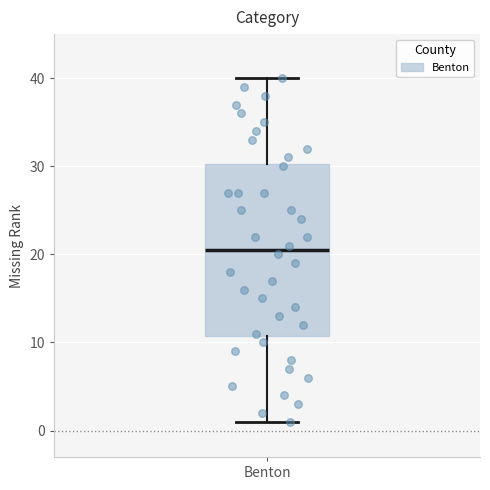

Transcribe this box plot: give where the median line is, the range the box spans, and where the two whiskers end, as read against the y-axis. The values are not printed on the chart, so give them approximately, as read against the axis.

median 21, box 11 to 30, whiskers 1 to 40